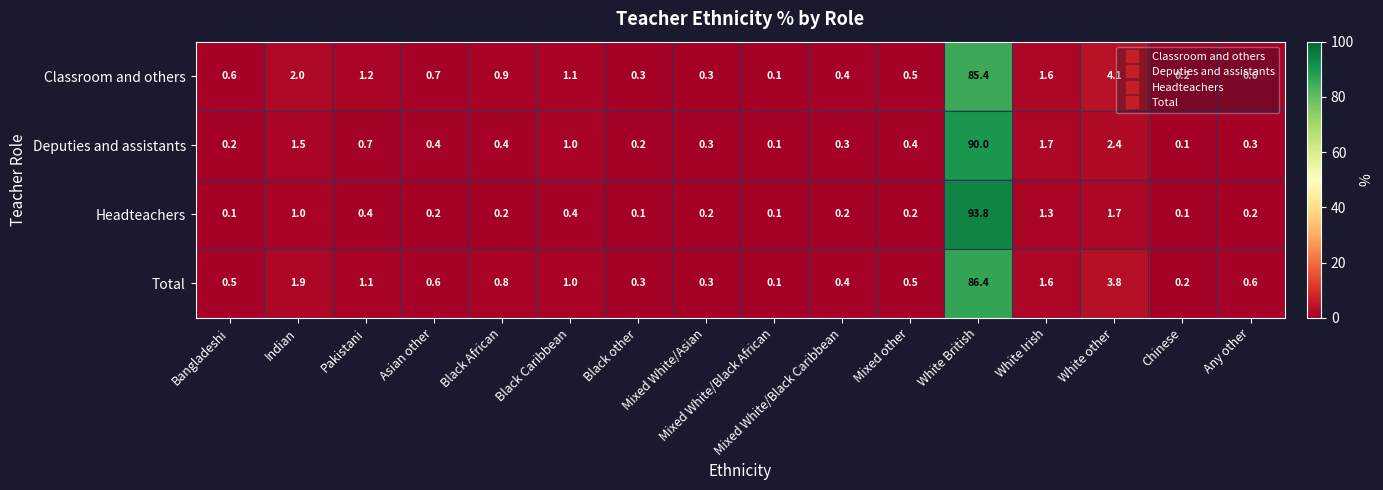

What is the total value across all series at Indian?

6.4